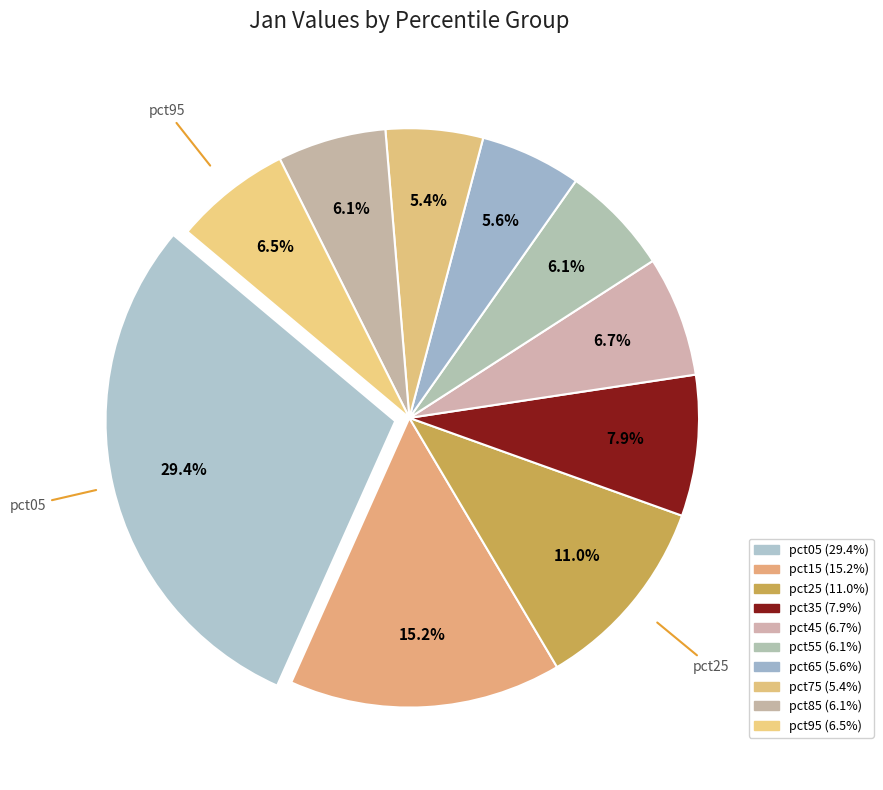

To the nearest percent, what is the difference between the largest and smallest slice percentages?

24%